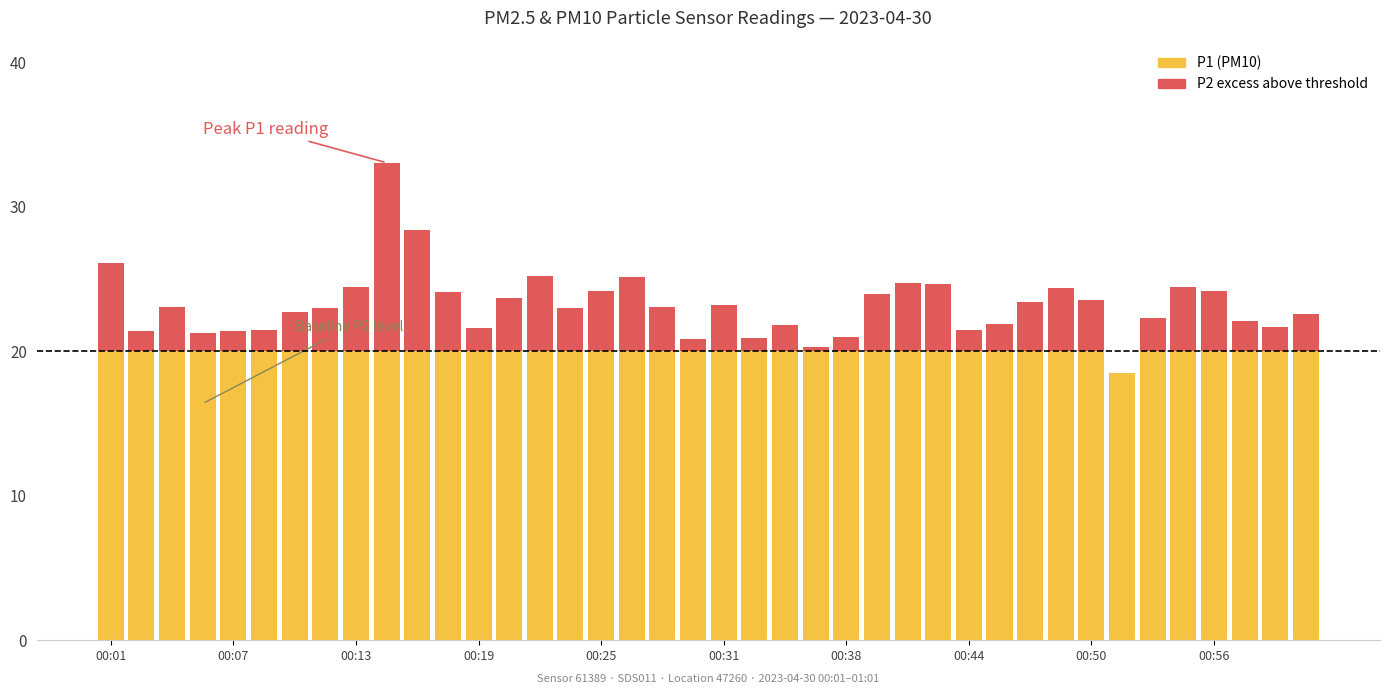

How many values in P2 (PM2.5 excess) are above zero?

39